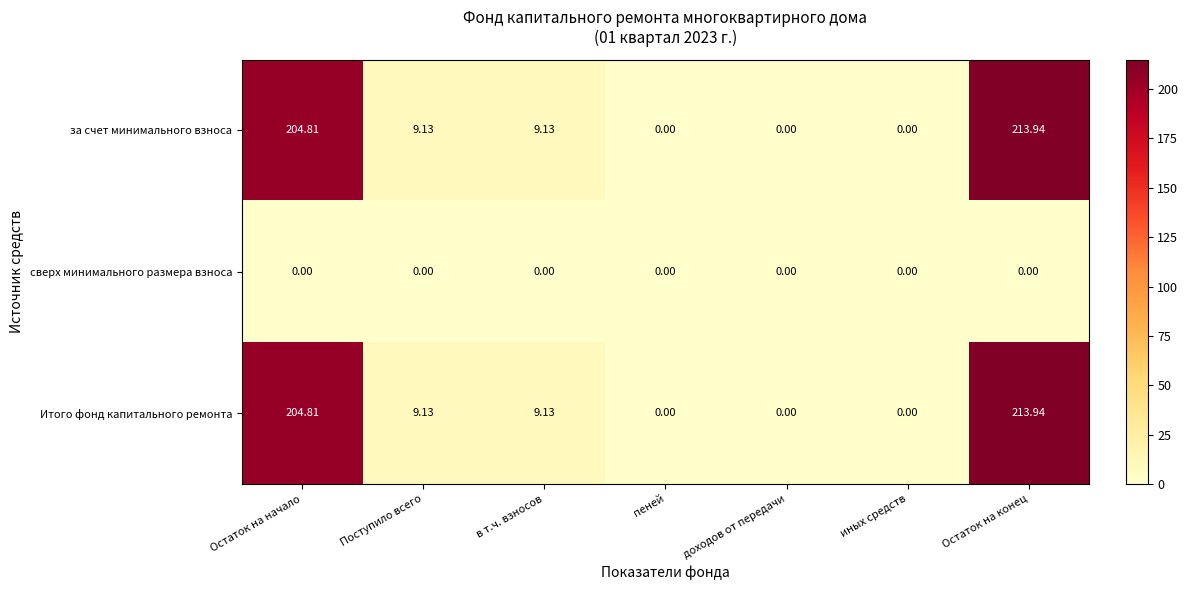

At which category is the sum across all series the highest?

Остаток на конец